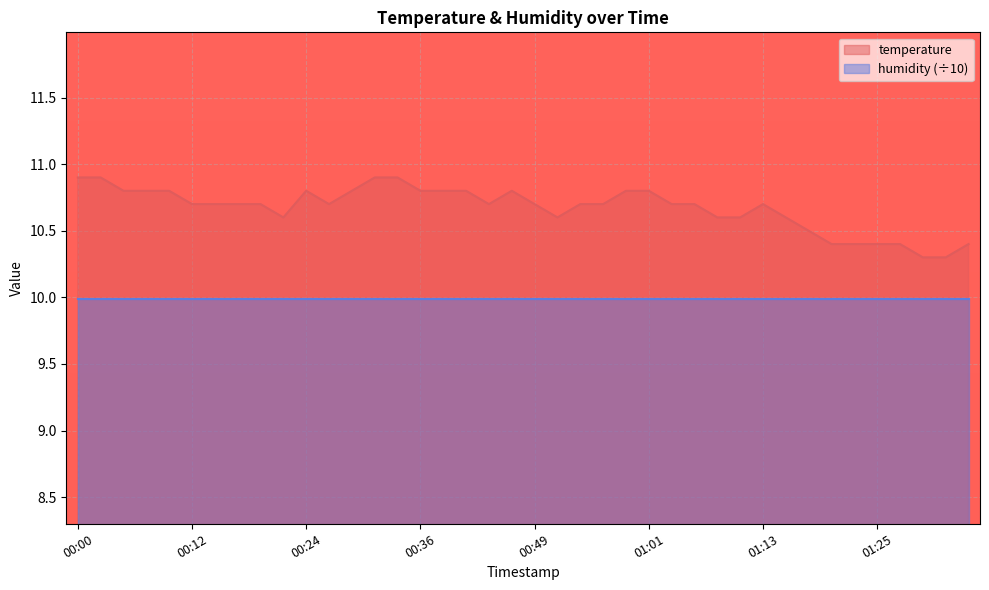

What is the label of the 31st point from the left?

01:13